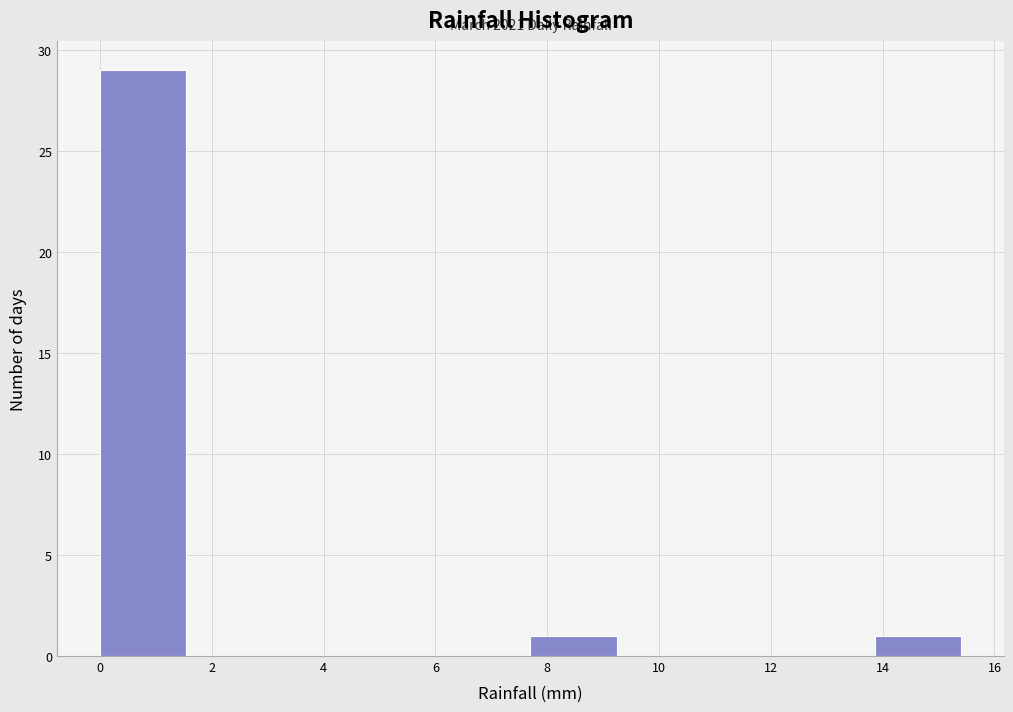

Over which range of the x-axis is the bar tallest?

0.00 to 1.54